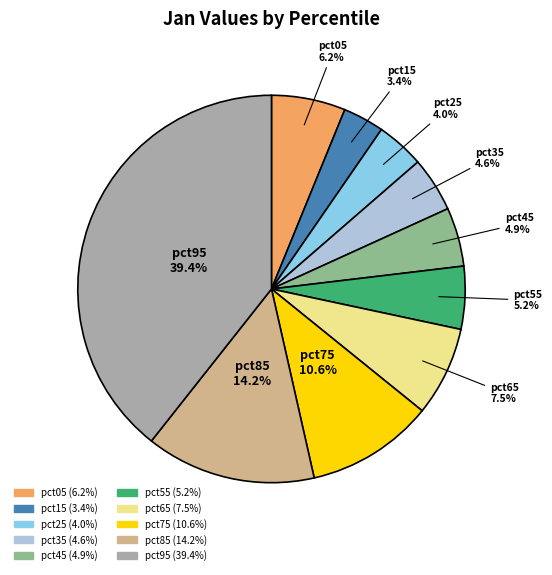

Which slice is the largest?

pct95